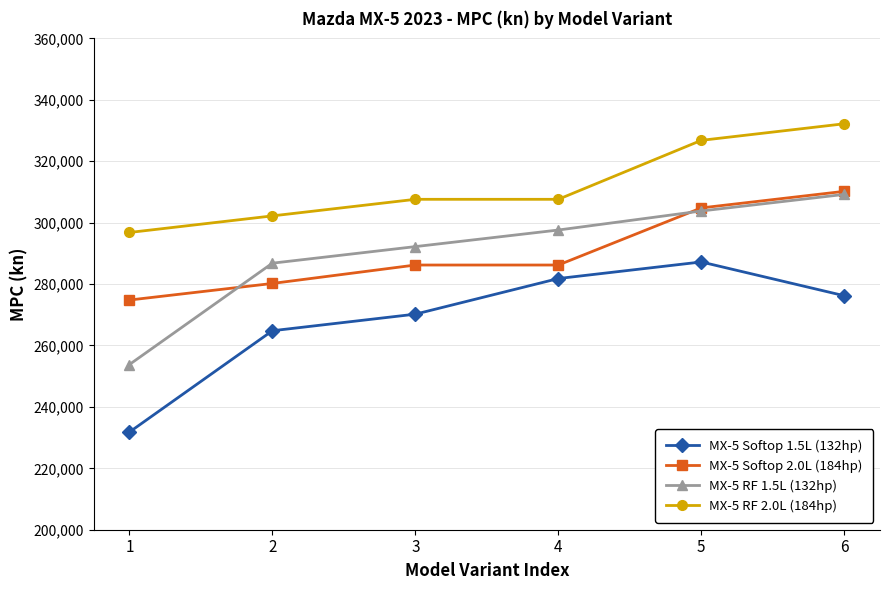

What is the sum of all MX-5 Softop 2.0L (184hp) values?

1742400.1